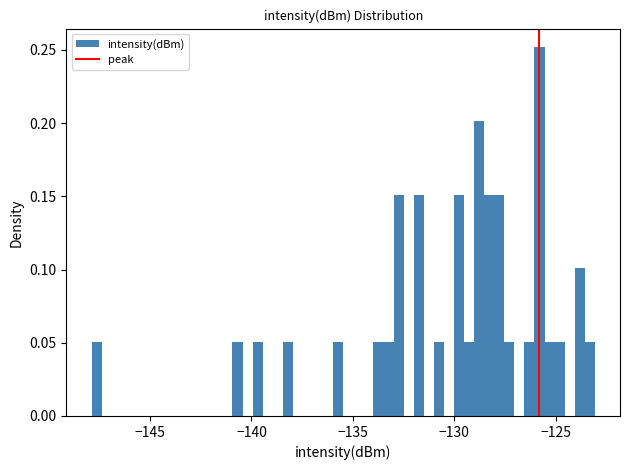

Around what value on the x-axis is the tallest bar? Give the approximate position of its centre, as read against the axis.

-126.0